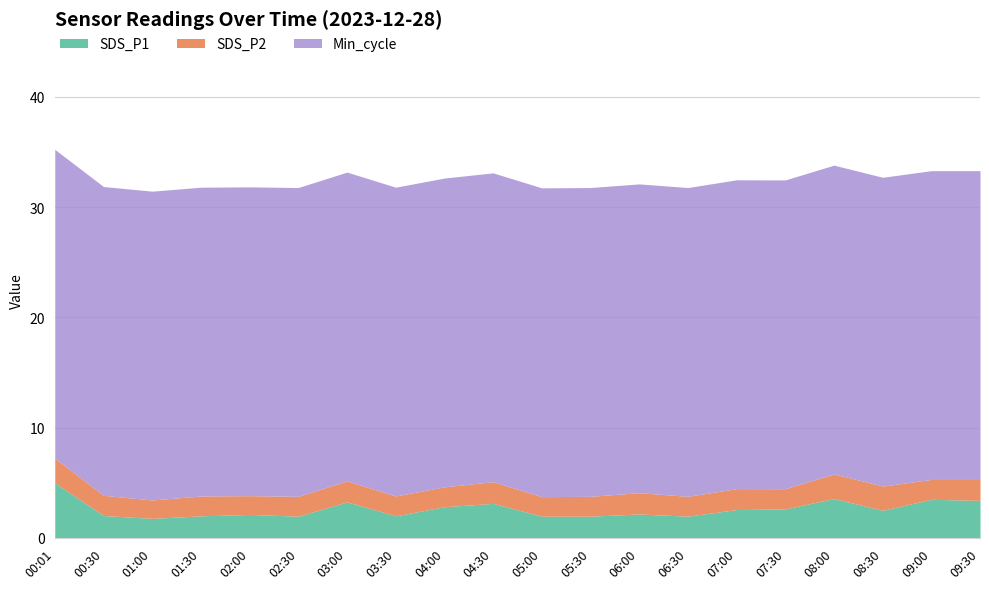

Reading left to right, extract all data points from this chart.

SDS_P1: 00:01=5.0	00:30=2.0	01:00=1.8	01:30=2.0	02:00=2.1	02:30=2.0	03:00=3.3	03:30=2.0	04:00=2.8	04:30=3.1	05:00=2.0	05:30=2.0	06:00=2.2	06:30=2.0	07:00=2.6	07:30=2.6	08:00=3.6	08:30=2.5	09:00=3.5	09:30=3.4
SDS_P2: 00:01=2.2	00:30=1.8	01:00=1.7	01:30=1.8	02:00=1.7	02:30=1.8	03:00=1.9	03:30=1.8	04:00=1.8	04:30=2.0	05:00=1.8	05:30=1.8	06:00=1.9	06:30=1.8	07:00=1.9	07:30=1.8	08:00=2.2	08:30=2.2	09:00=1.8	09:30=1.9
Min_cycle: 00:01=28.0	00:30=28.0	01:00=28.0	01:30=28.0	02:00=28.0	02:30=28.0	03:00=28.0	03:30=28.0	04:00=28.0	04:30=28.0	05:00=28.0	05:30=28.0	06:00=28.0	06:30=28.0	07:00=28.0	07:30=28.0	08:00=28.0	08:30=28.0	09:00=28.0	09:30=28.0